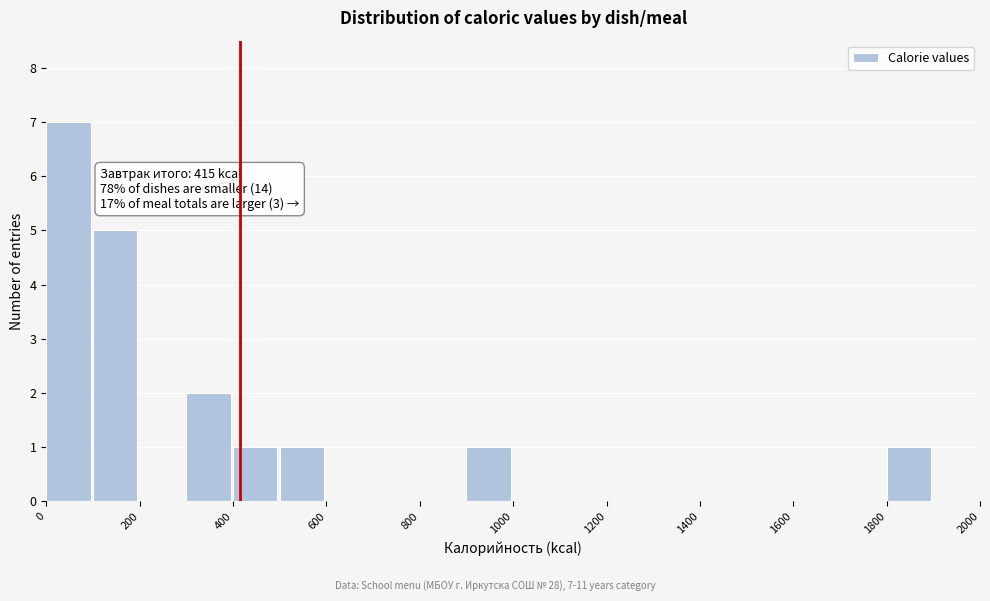

Which range on the x-axis has the tallest bar?

0 to 100